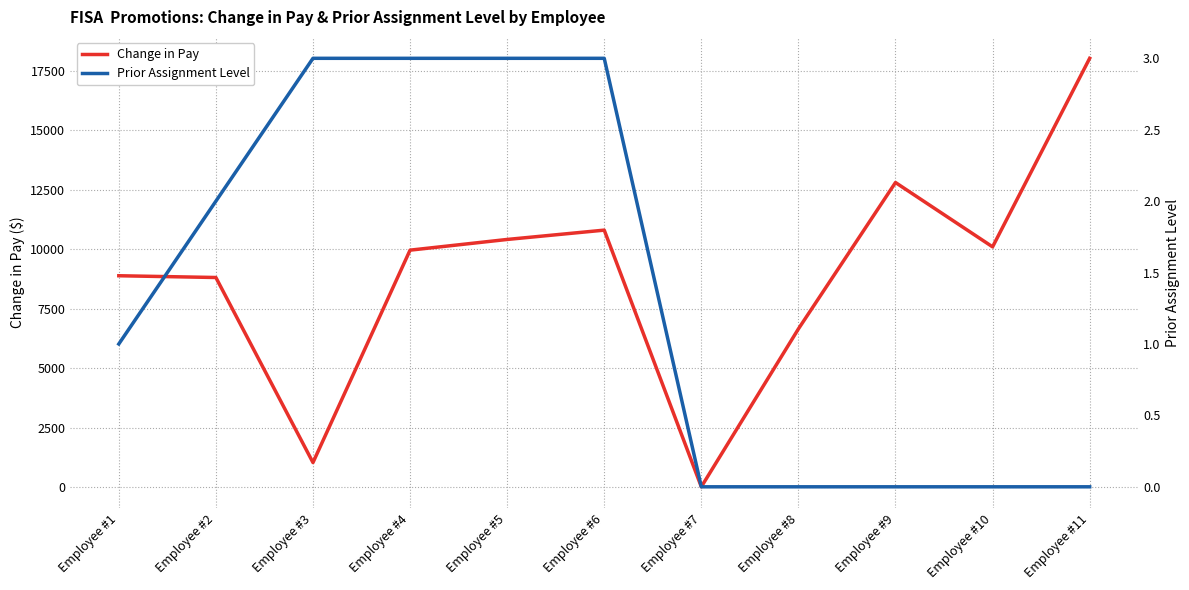

The Prior Assignment Level series shows 2 at Employee #2. True or false?

True